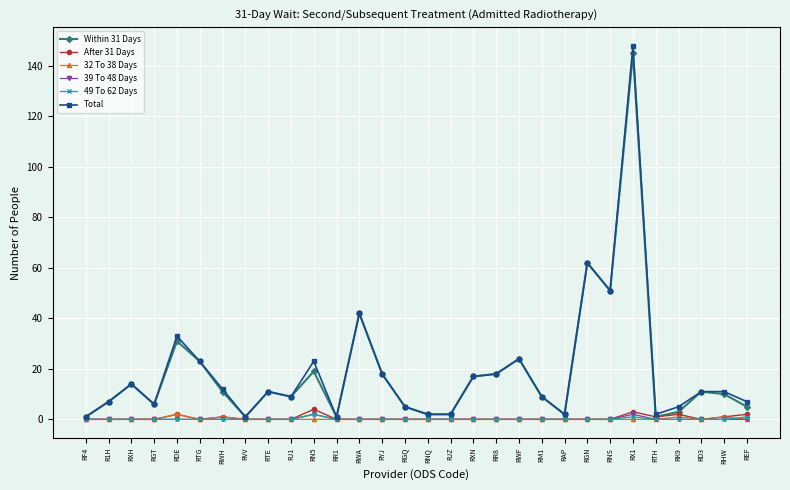

What is the sum of all Total values?

577